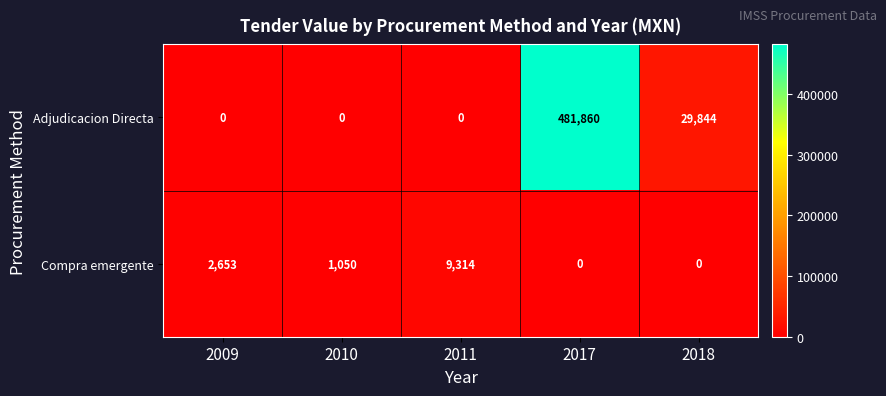

Where is Adjudicacion Directa nearest to the value 240930?

2018